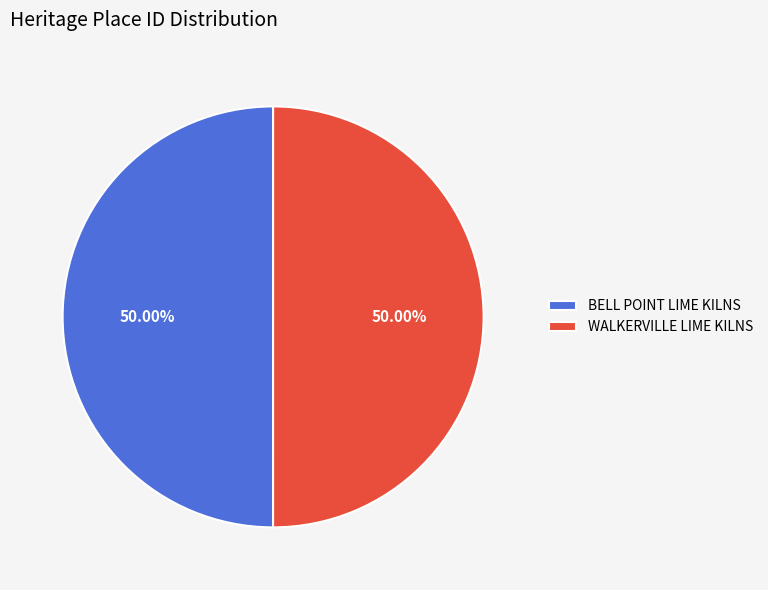

What is the ratio of the value at BELL POINT LIME KILNS to the value at WALKERVILLE LIME KILNS?

1.0